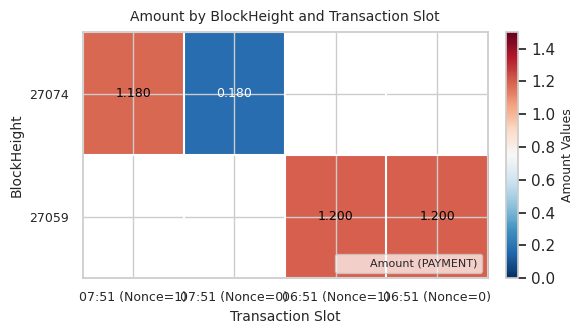

Count the number of data series in this chart.

2